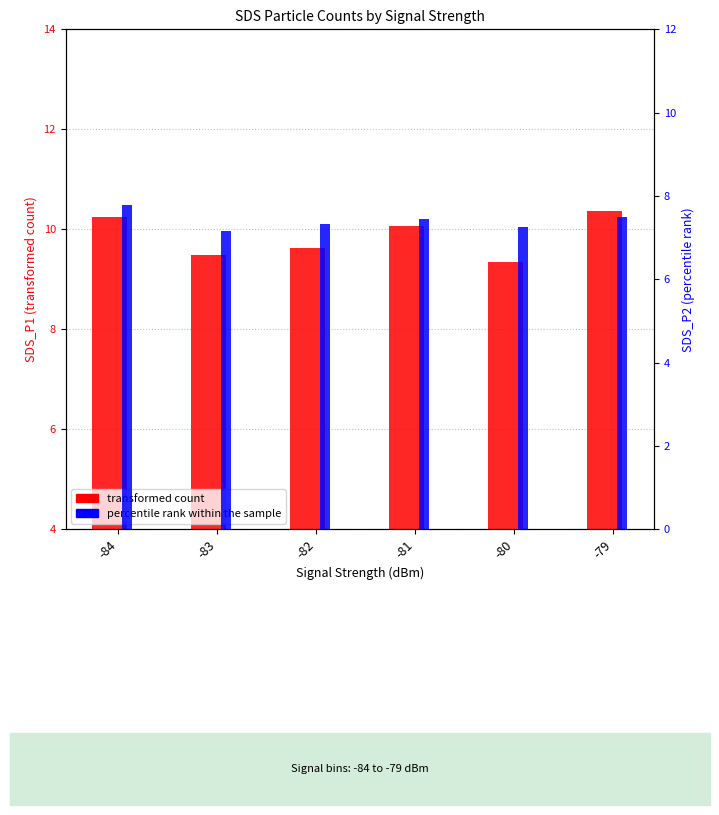

What is the difference between the maximum and second lowest values in the percentile rank within the sample series?

0.5